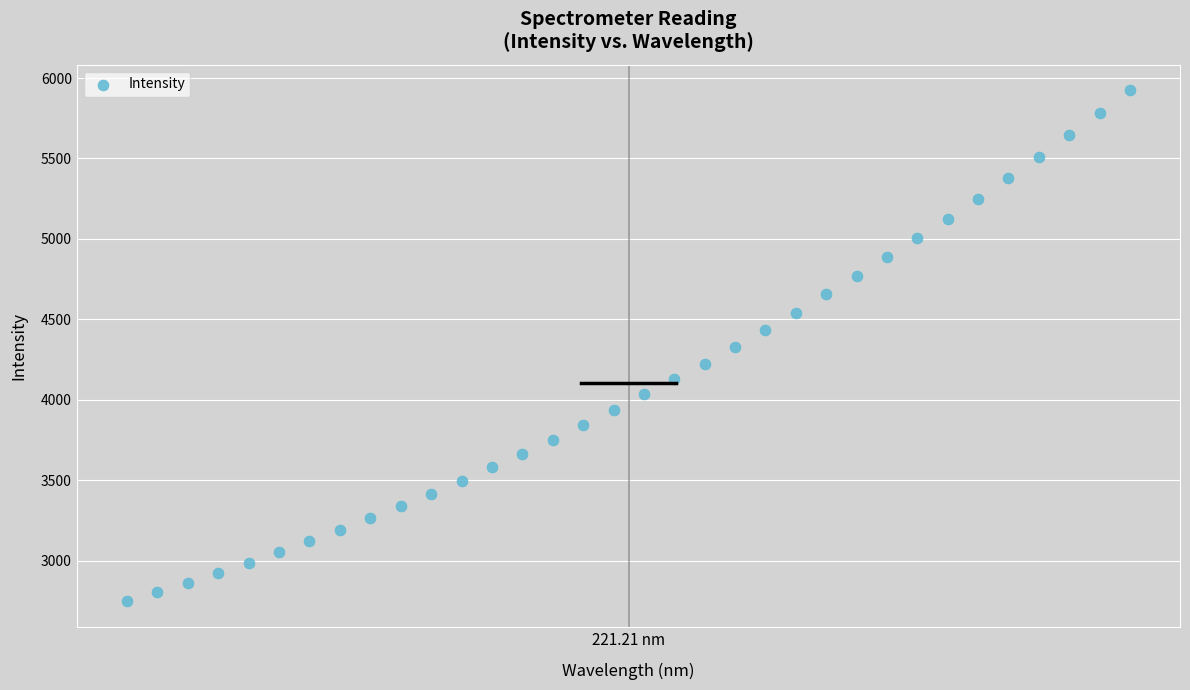

What is the range of Y values (max minus min)?

3177.7